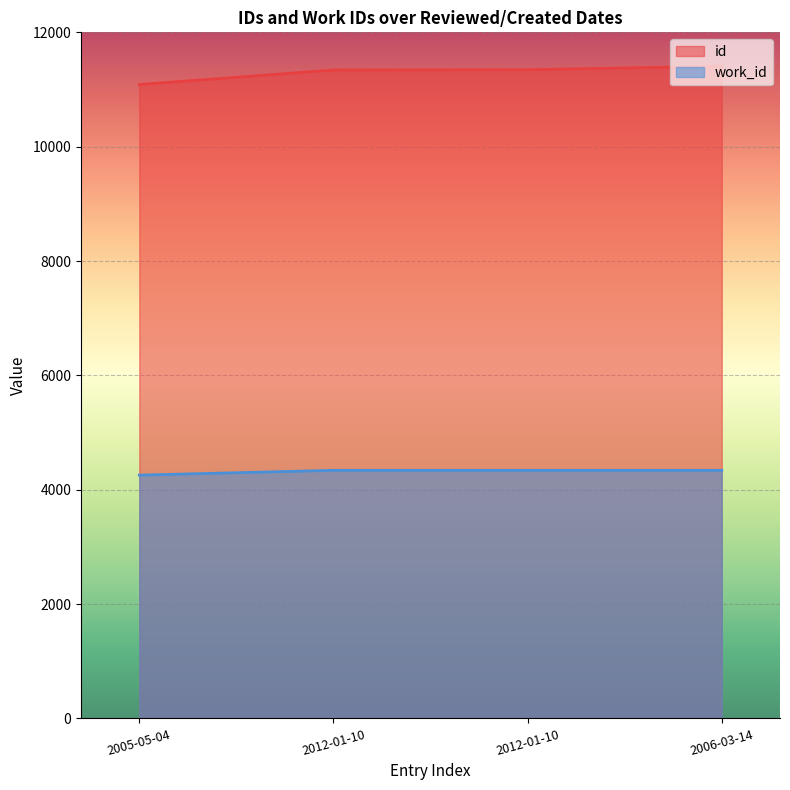

How many data points does each series have?

4